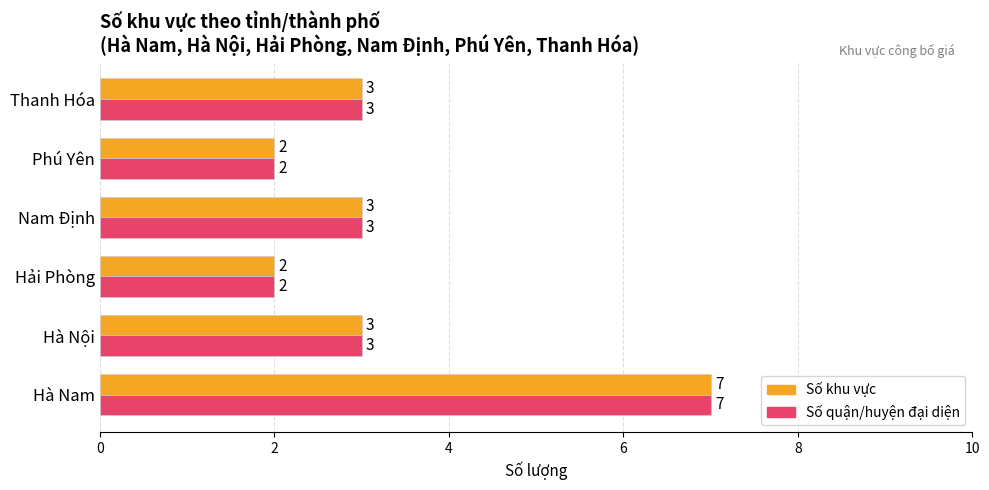

How many Số quận/huyện đại diện values are between 2 and 3?

5